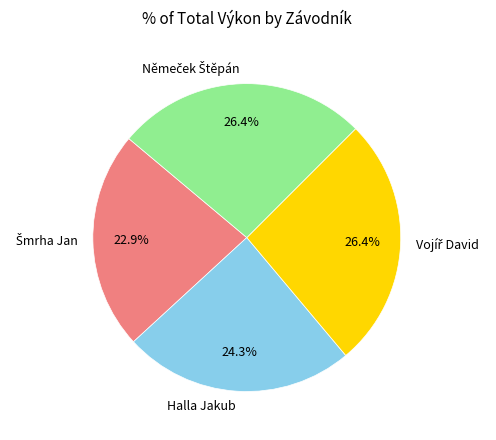

True or false: Halla Jakub accounts for 38% of the total.

False